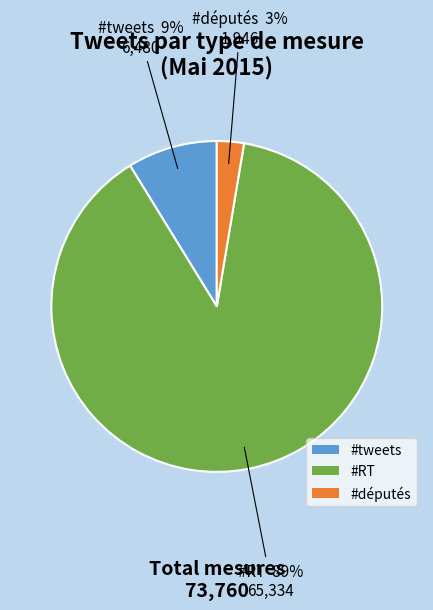

Is it true that #tweets is 54% of the pie?

False